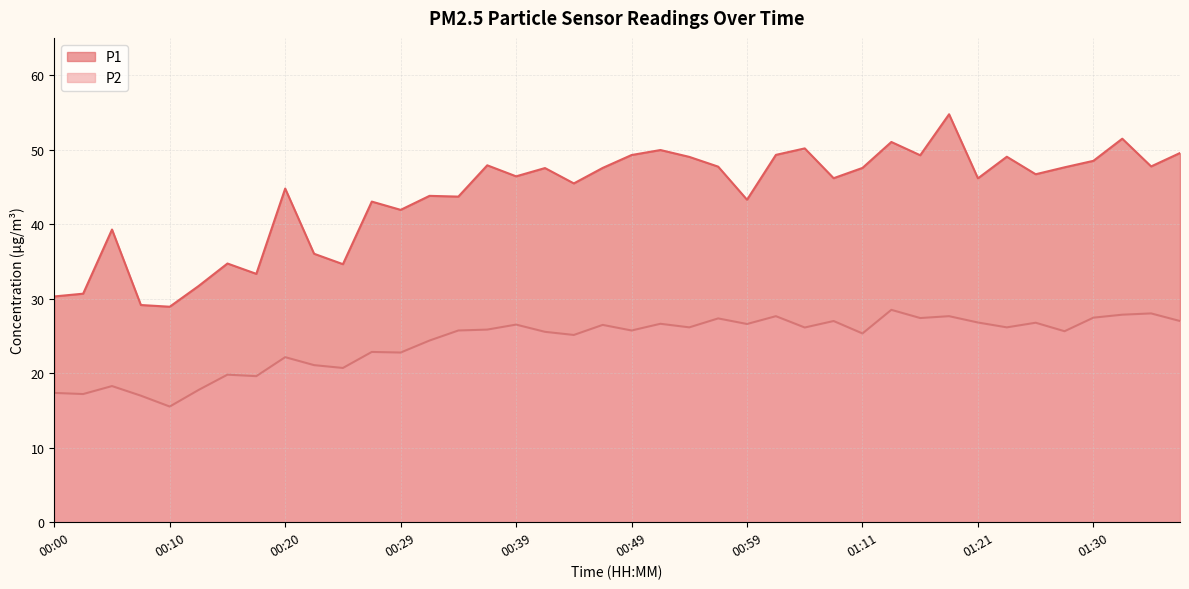

Is it true that P2 equals 27.4 at 00:56?

True